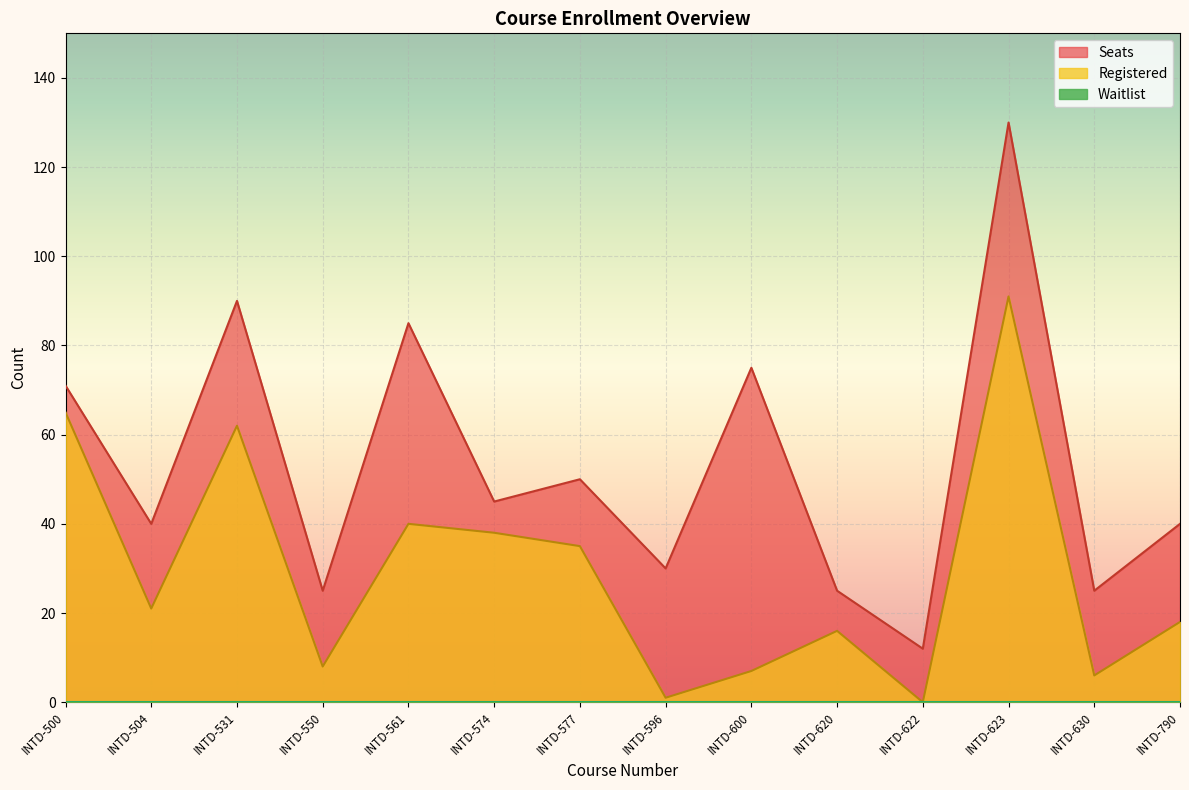

True or false: Seats and Registered cross at least once.

False